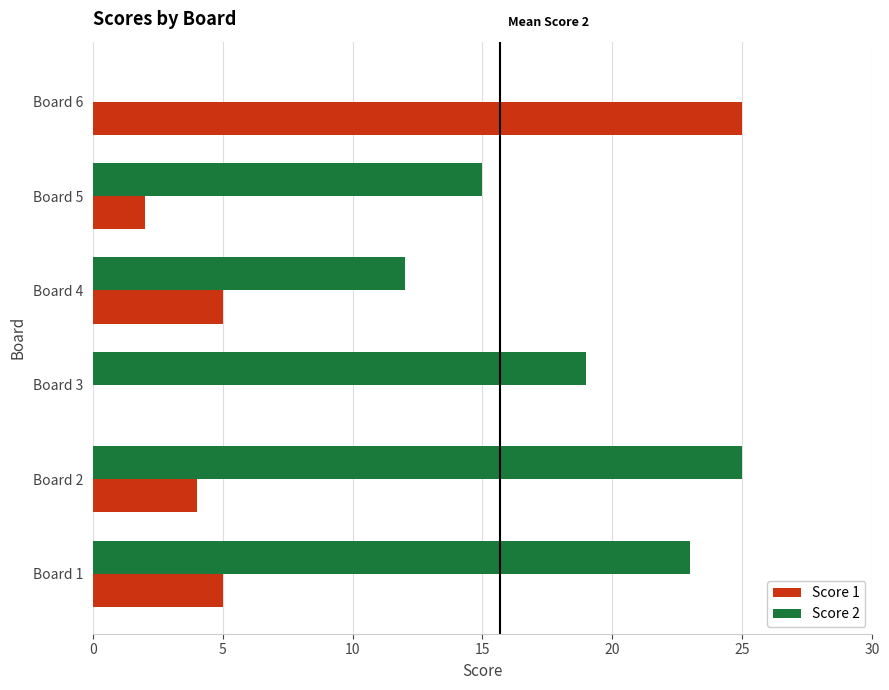

Which series changed the most between Board 1 and Board 3?

Score 1